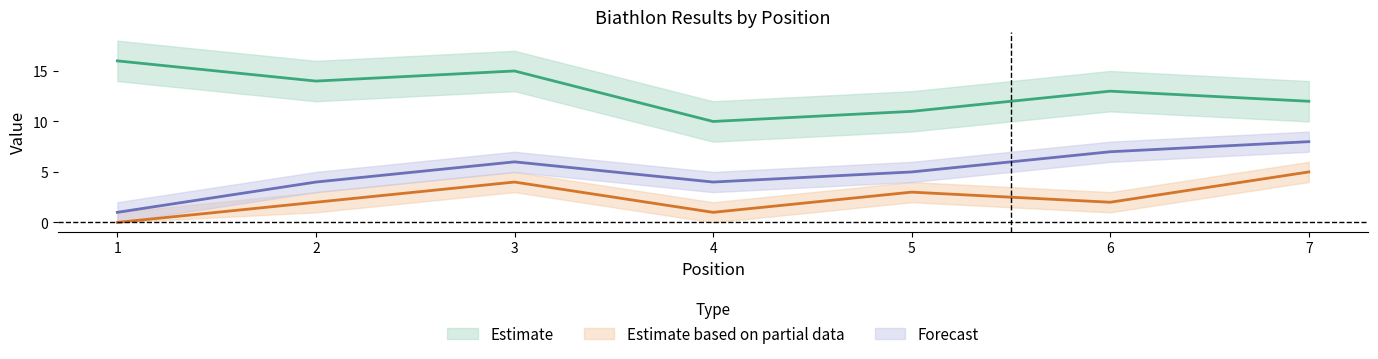

Reading left to right, transcribe all the data shown in this chart.

Bib (#): 16	14	15	10	11	13	12
Shots (S): 0	2	4	1	3	2	5
Total Penalties (T): 1	4	6	4	5	7	8